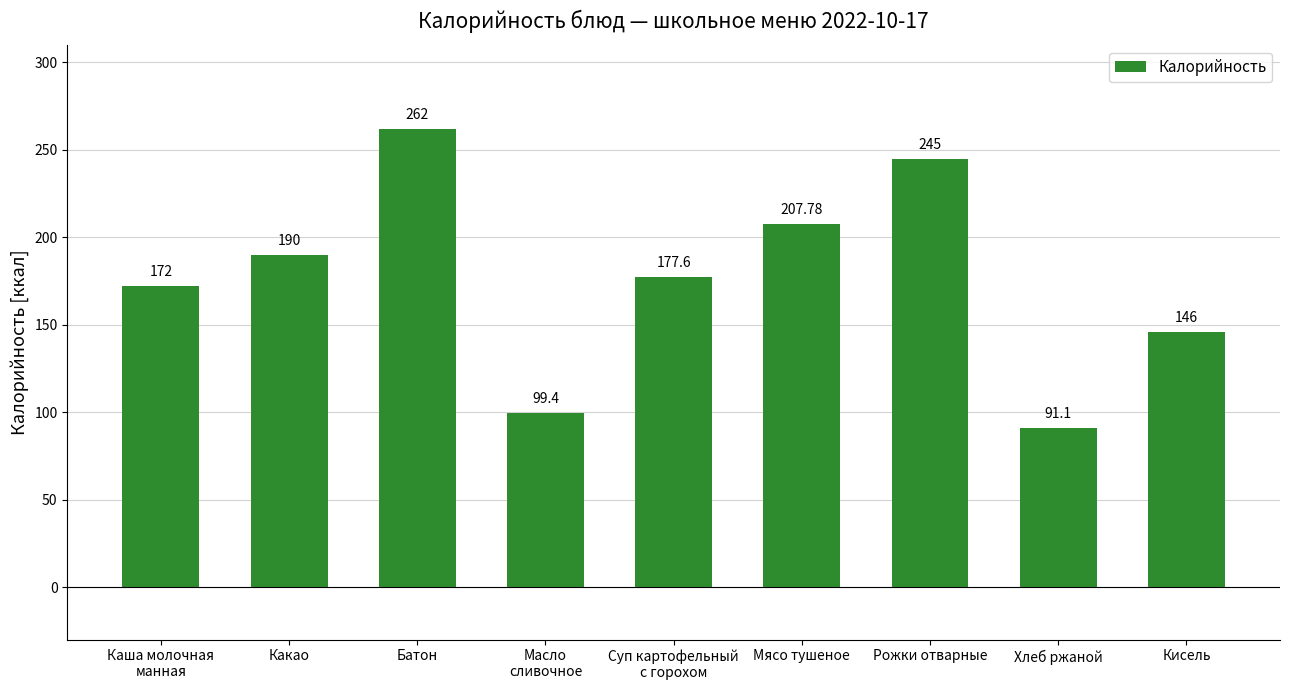

What is the sum of the values at Рожки отварные and Каша молочная
манная?

417.0